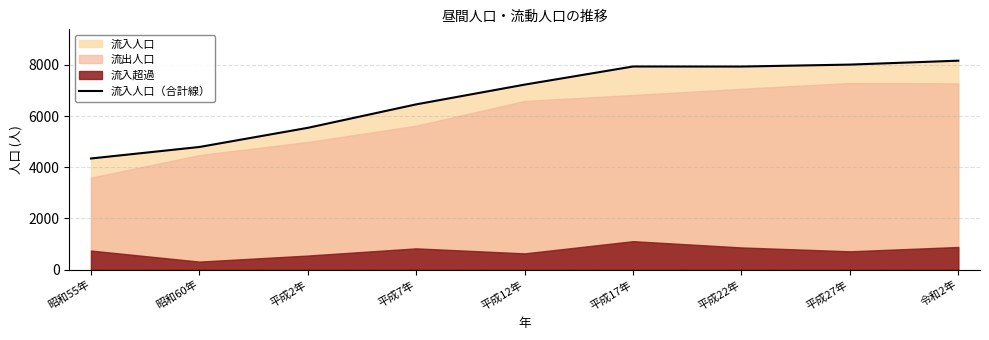

How many points are lower than both their immediate neighbors (excluding endpoints)?

1